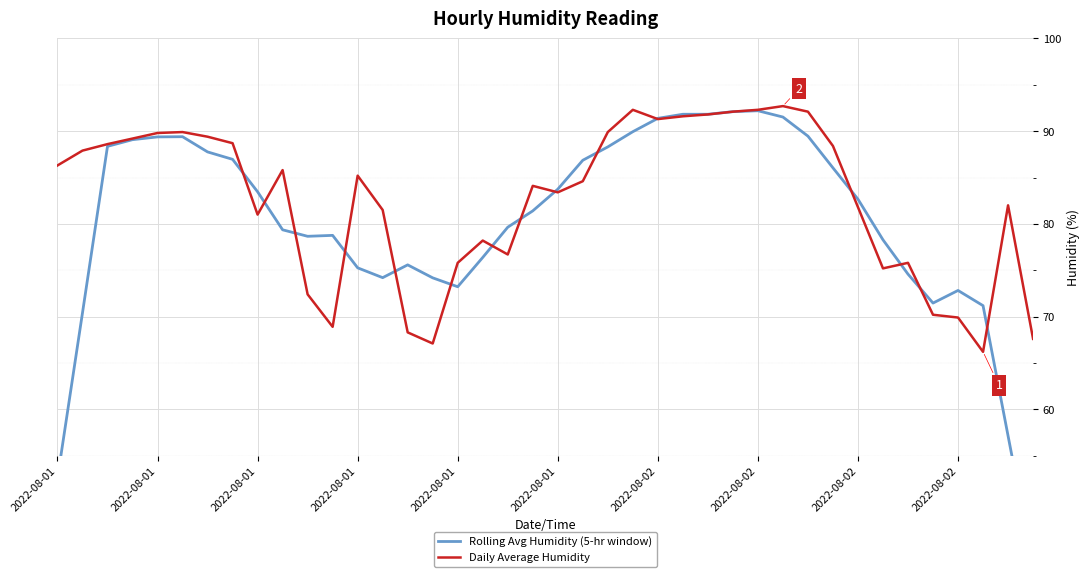

How many times do Daily Average Humidity and Rolling Avg Humidity (5-hr window) cross each other?

16